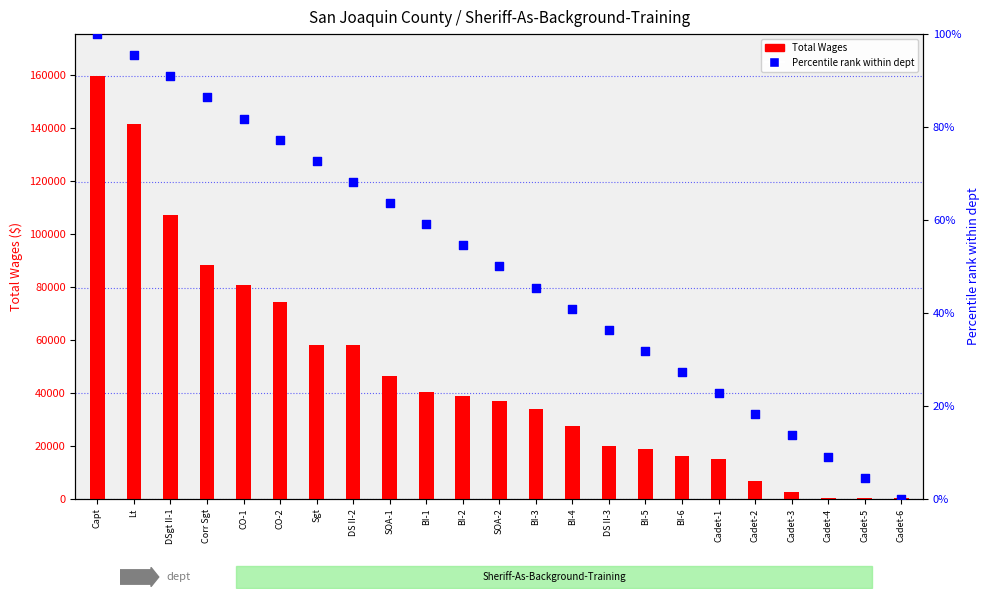

At which category is the sum across all series the highest?

Capt